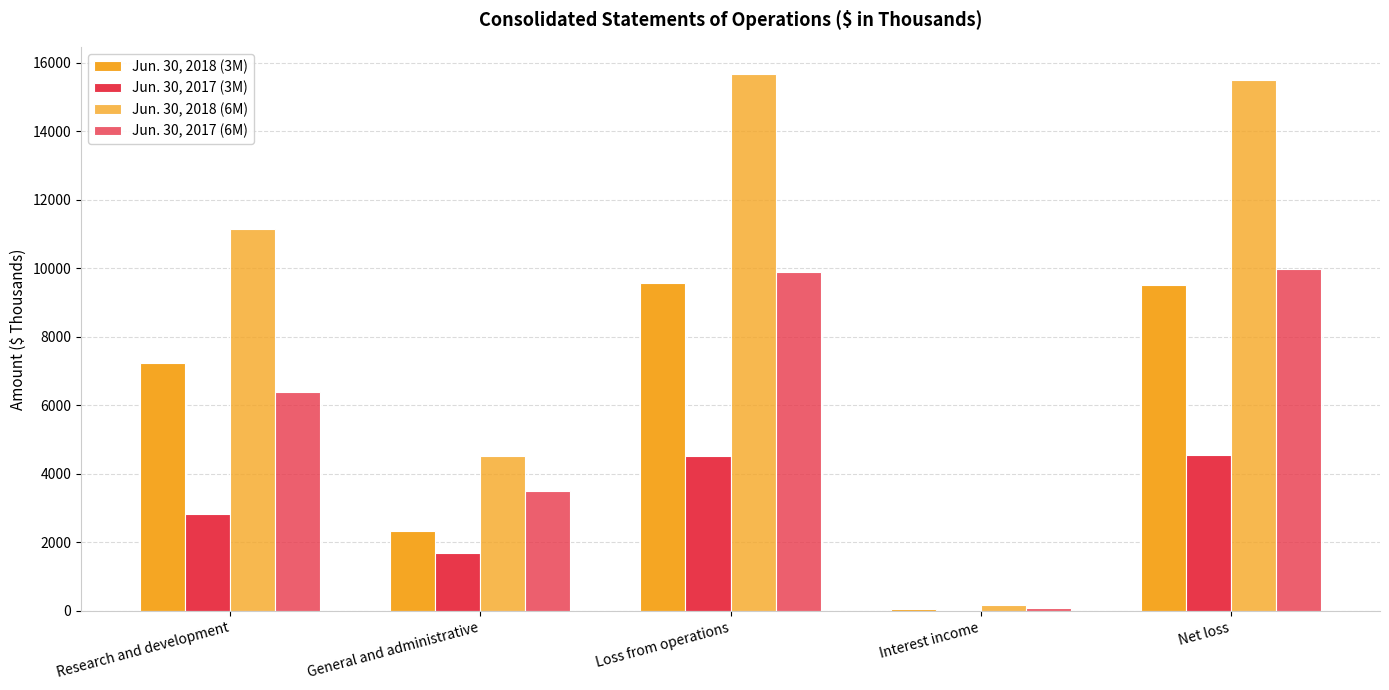

What is the difference between the second highest and minimum values in the Jun. 30, 2018 (3M) series?

9439